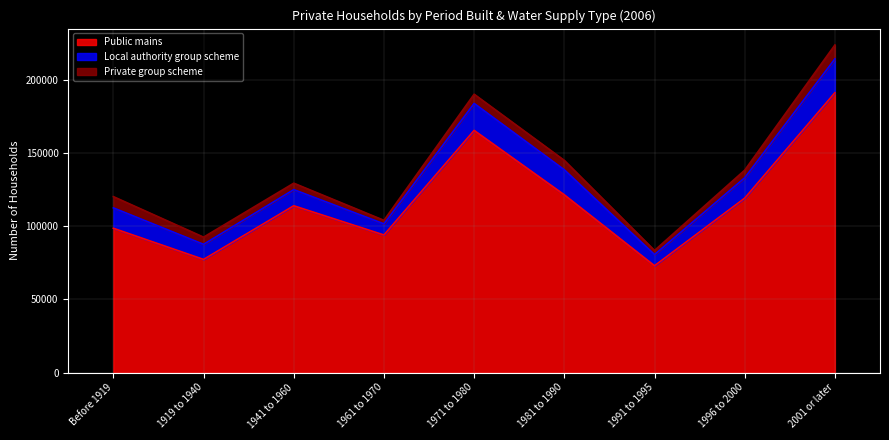

What value does the Public mains series have at 1971 to 1980?

165383